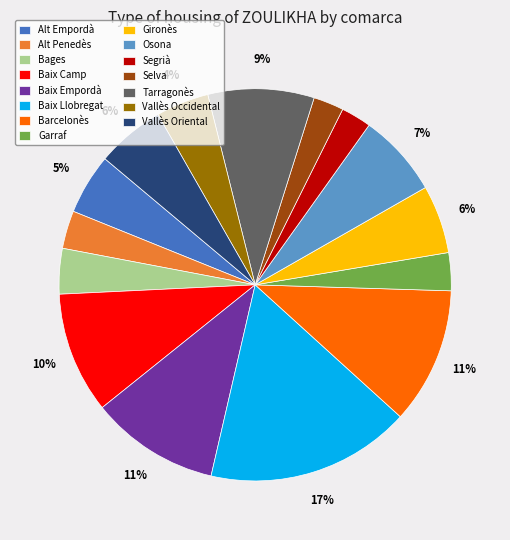

Which category has the biggest portion of the pie?

Baix Llobregat